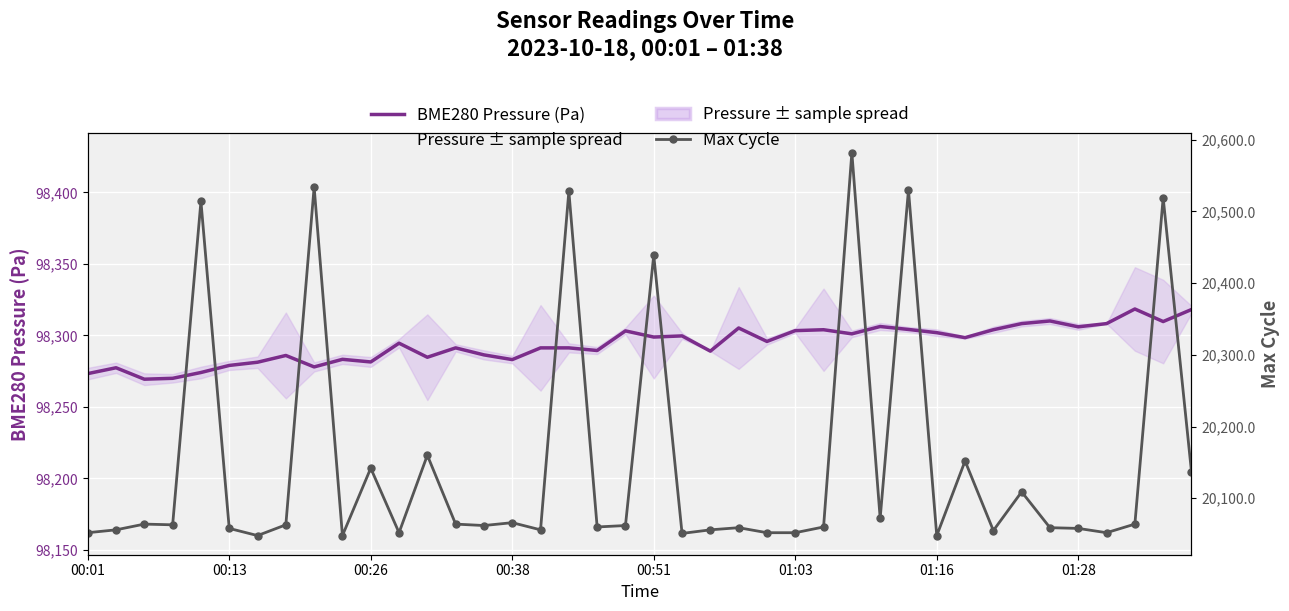

Which series has the largest total across all categories?

BME280 Pressure (Pa)